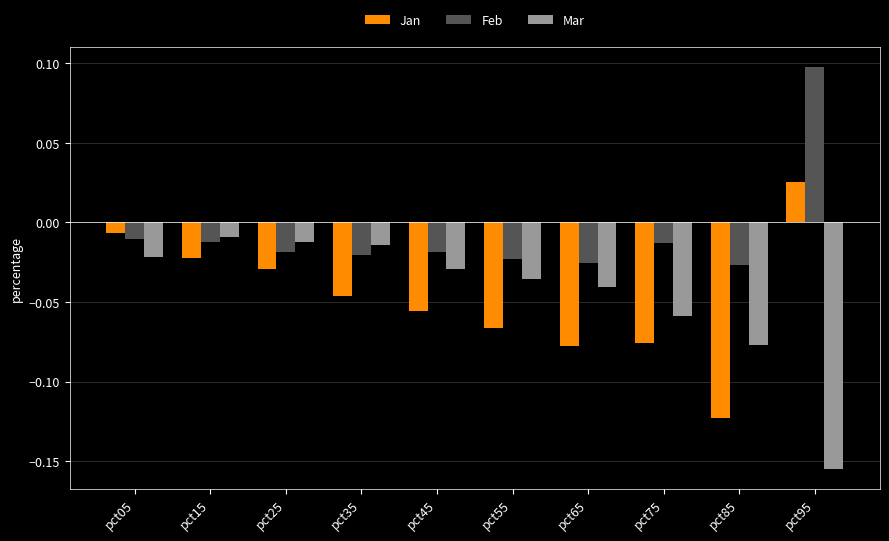

Between pct45 and pct55, which series saw the biggest shift?

Jan